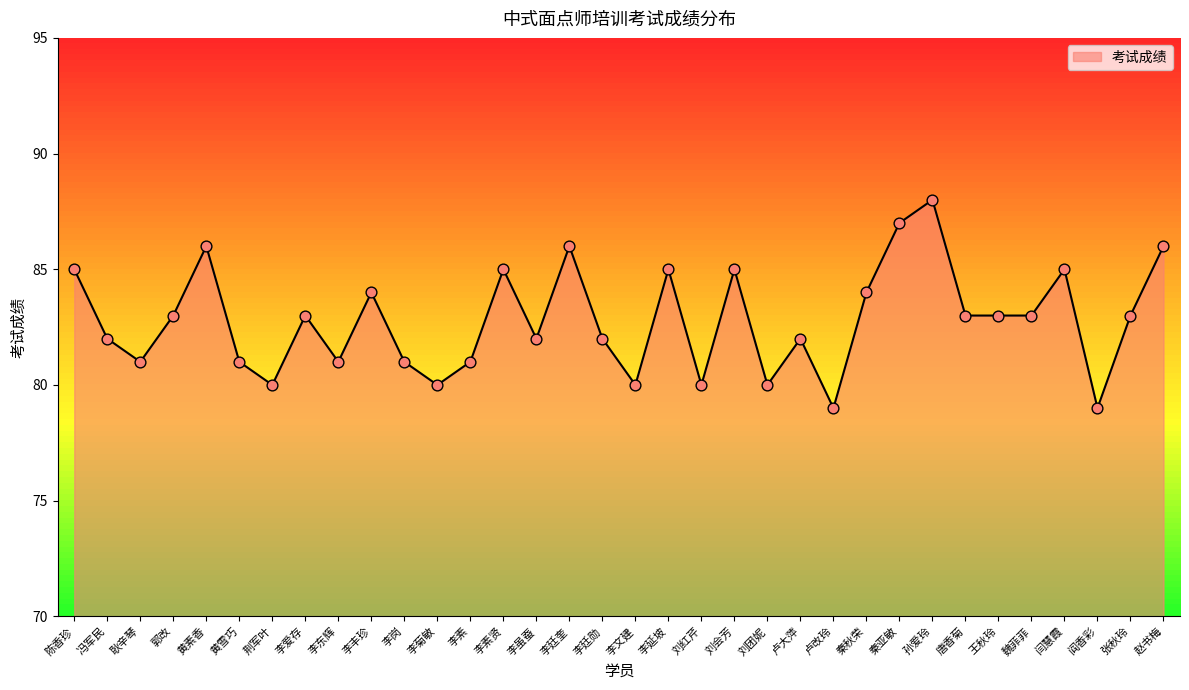

What is the change in value from 李延坡 to 阎香彩?

-6